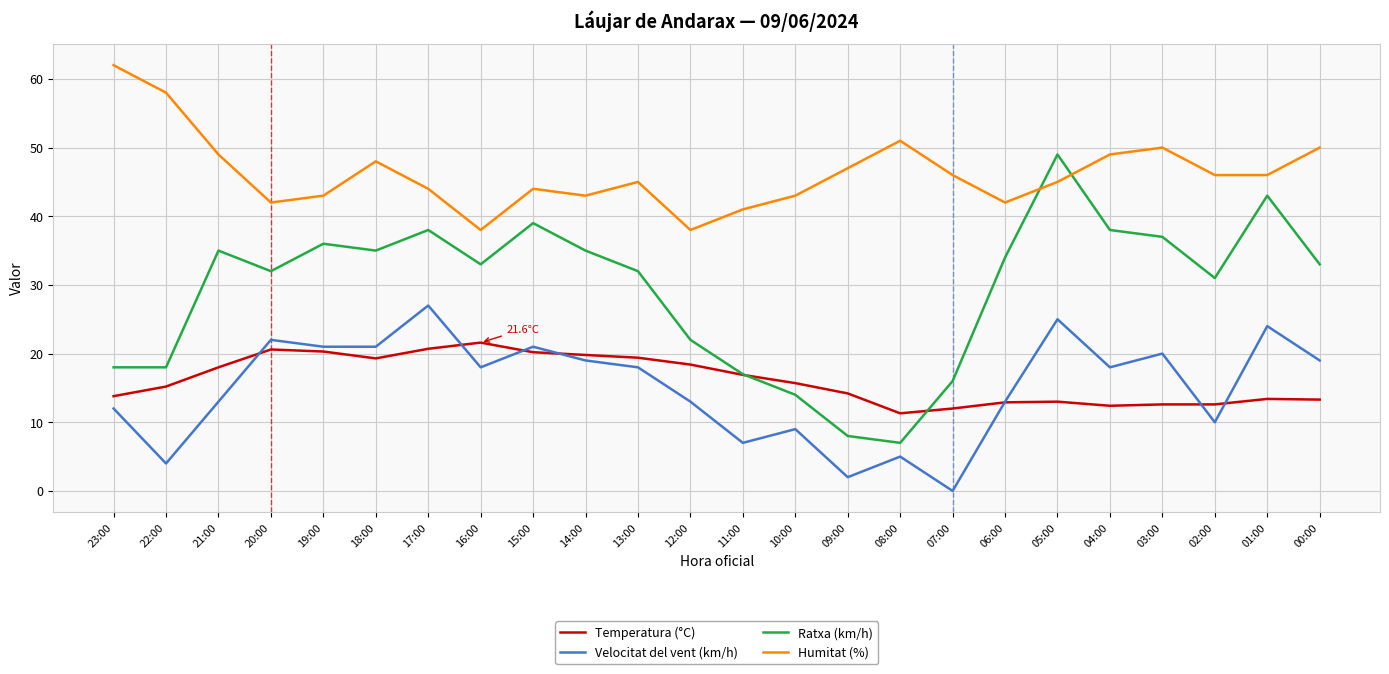

Is it true that Ratxa (km/h) equals 13.9 at 03:00?

False